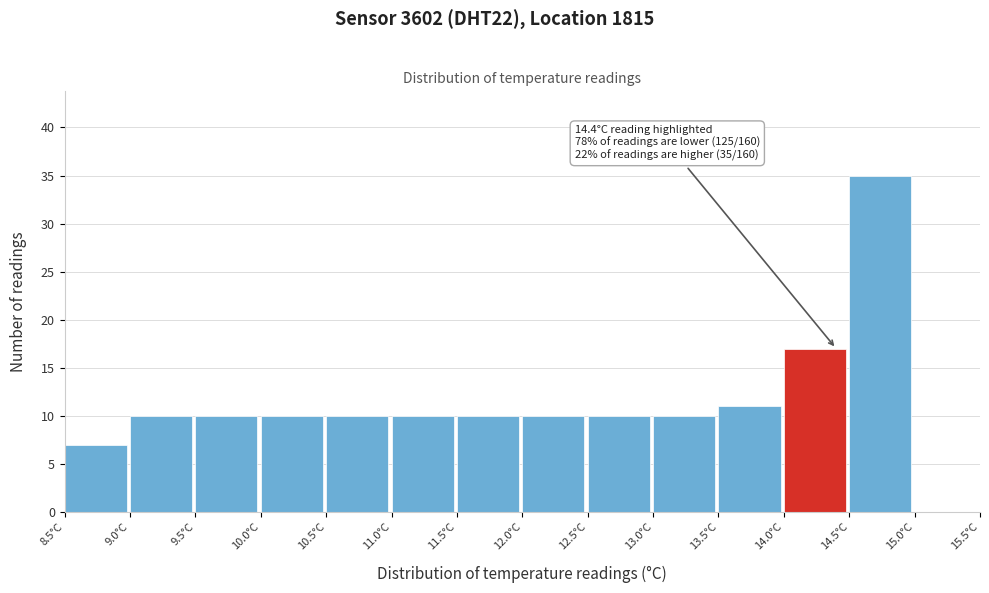

Which range on the x-axis has the tallest bar?

14.5 to 15.0